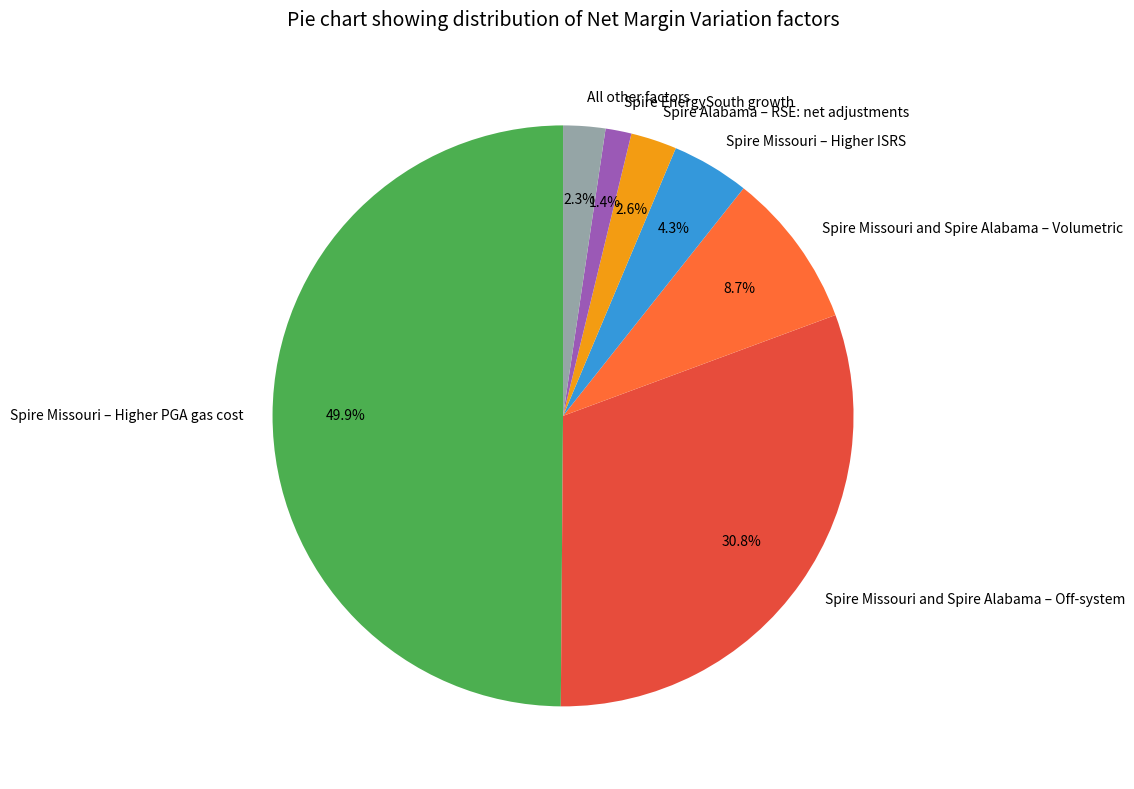

Between Spire Alabama – RSE: net adjustments and Spire EnergySouth growth, which is larger?

Spire Alabama – RSE: net adjustments